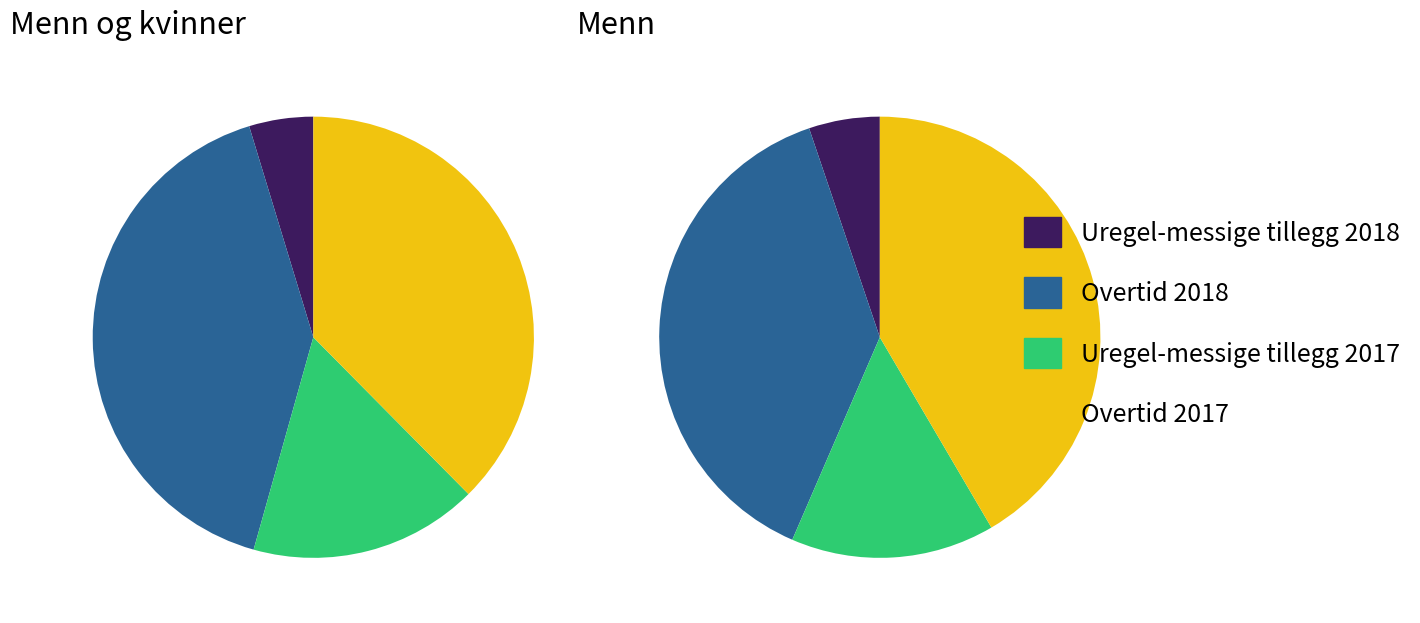

How many segments does this pie chart have?

4